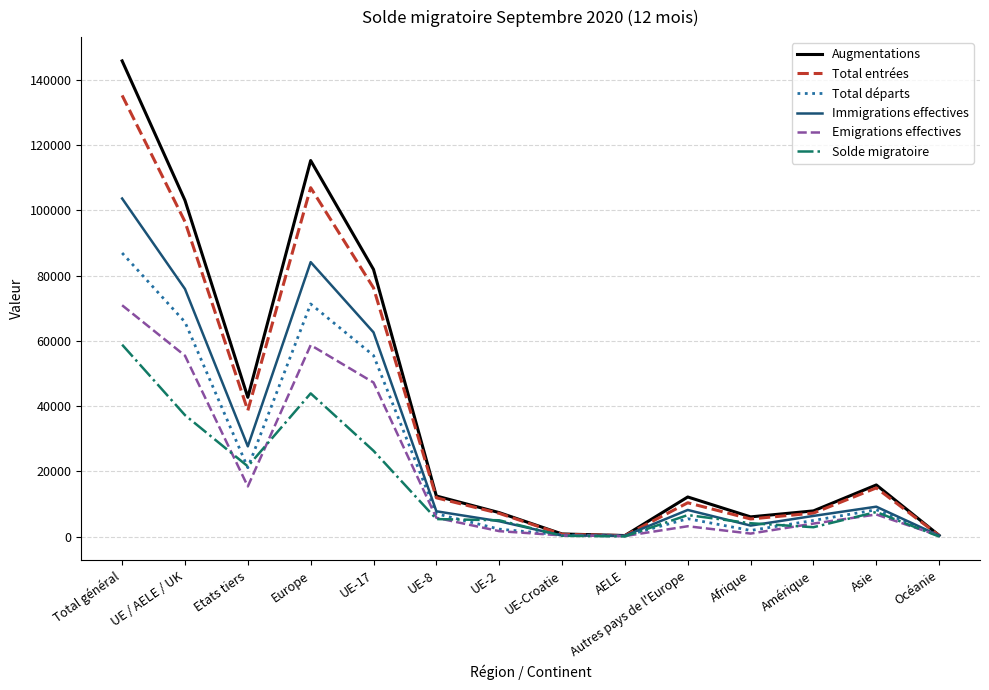

Where is the first local minimum for Emigrations effectives?

Etats tiers